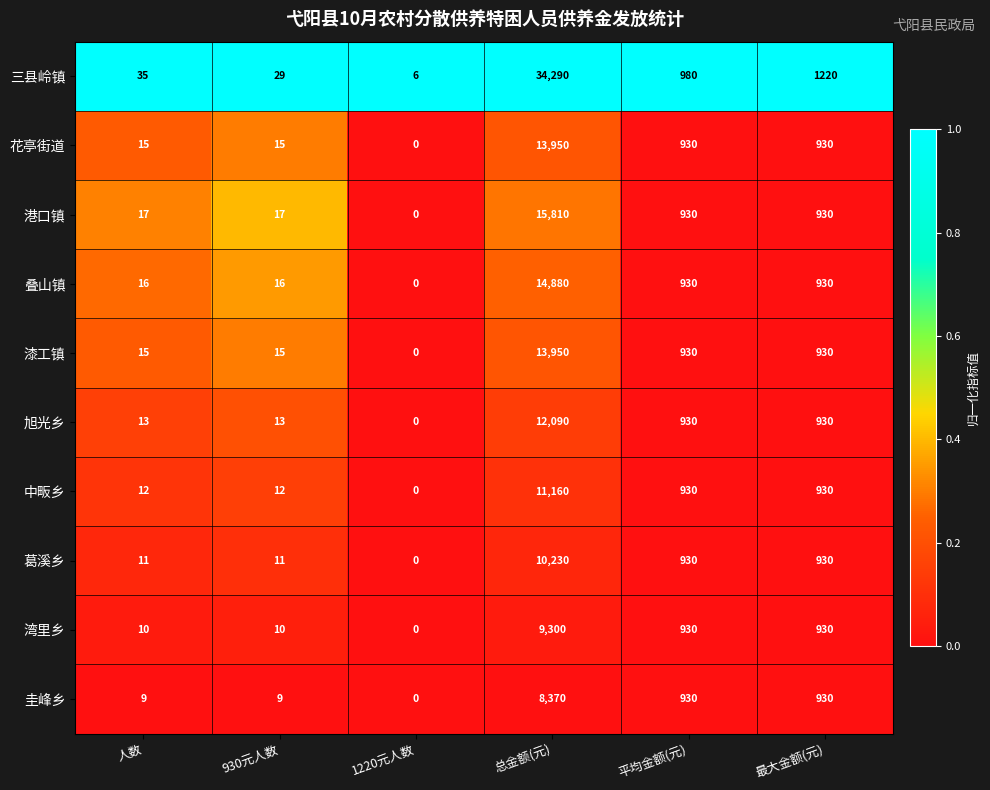

Between 930元人数 and 平均金额(元), which series saw the biggest shift?

三县岭镇